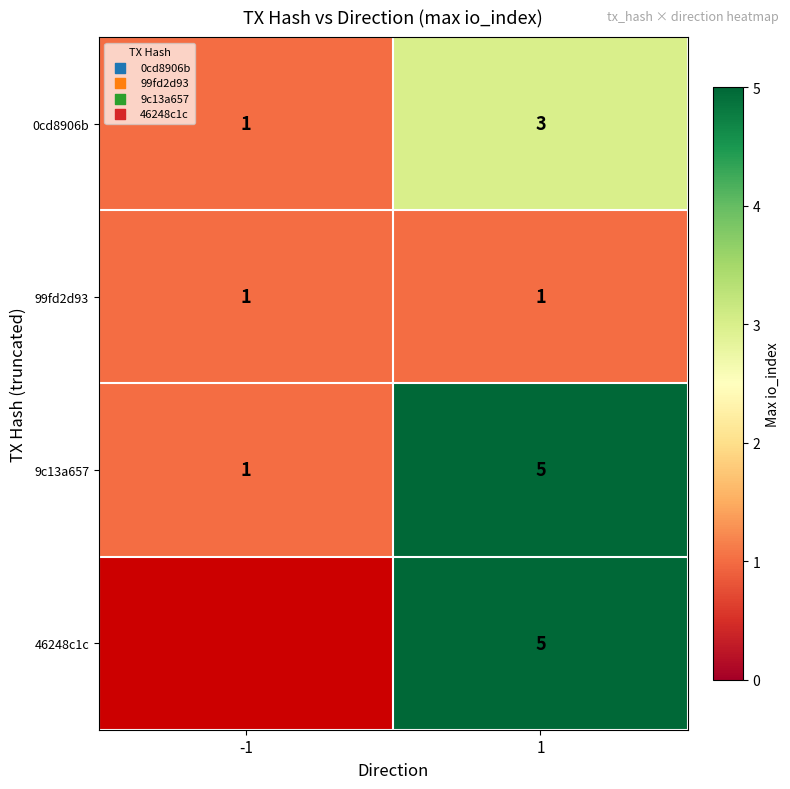

The value of 0cd8906b at 1 is 4. True or false?

False